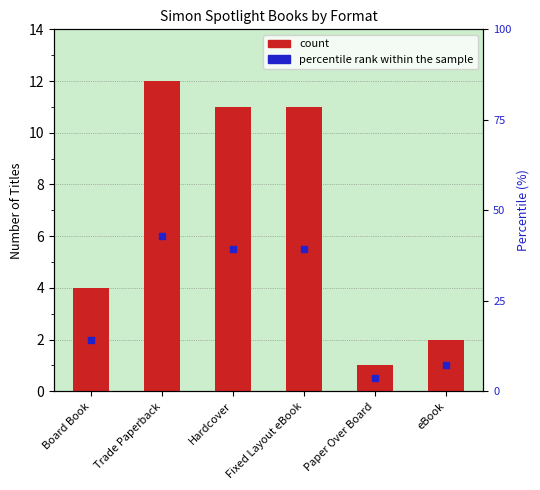

Which series reaches the maximum Y coordinate?

count